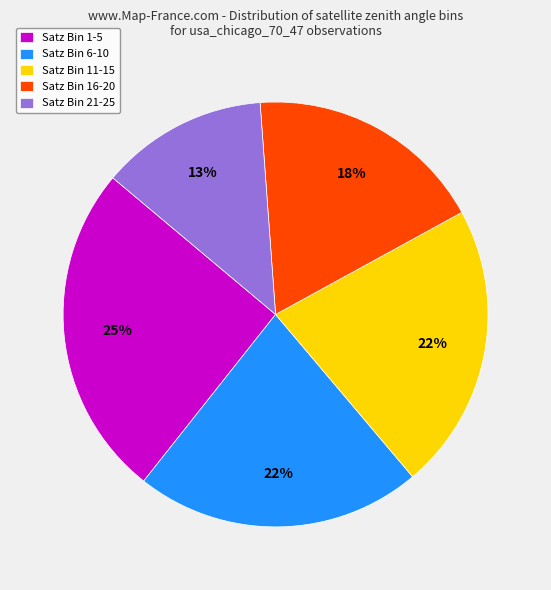

To the nearest percent, what is the average slice percentage?

20%